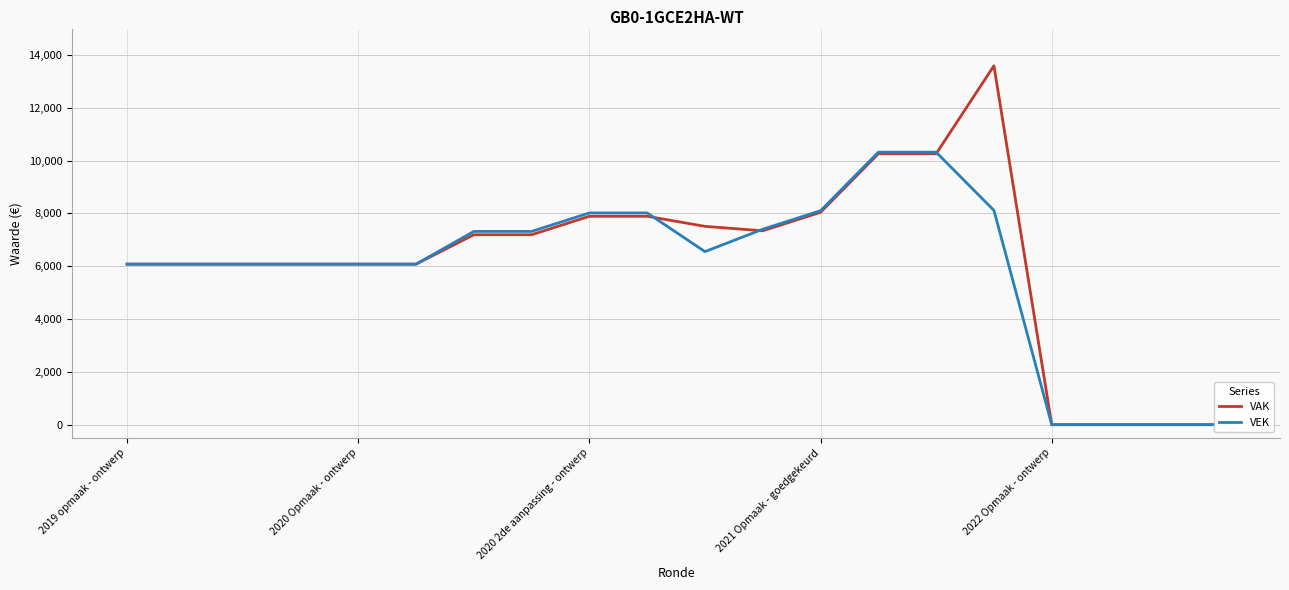

Does the chart display data point markers on the line(s)?

No